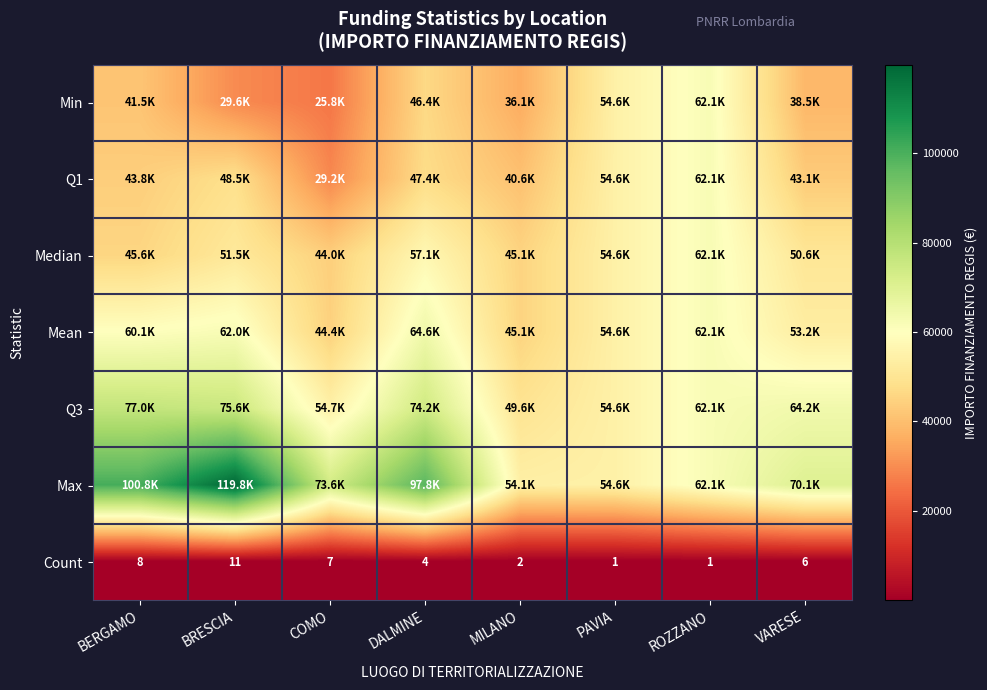

Between PAVIA and ROZZANO, which series saw the biggest shift?

Min